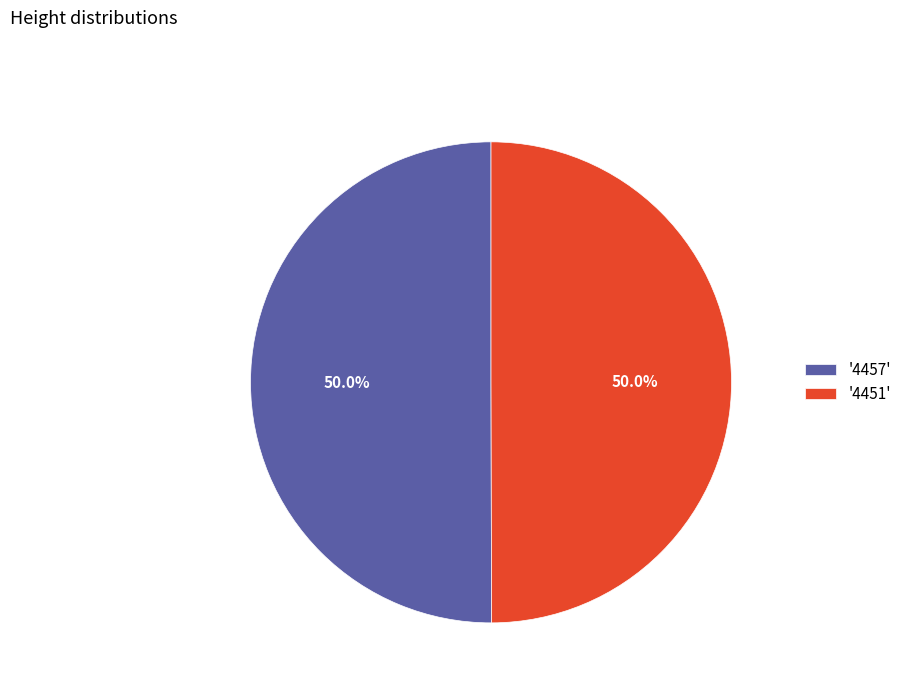

What is the total percentage of '4451' and '4457'?

100.0%